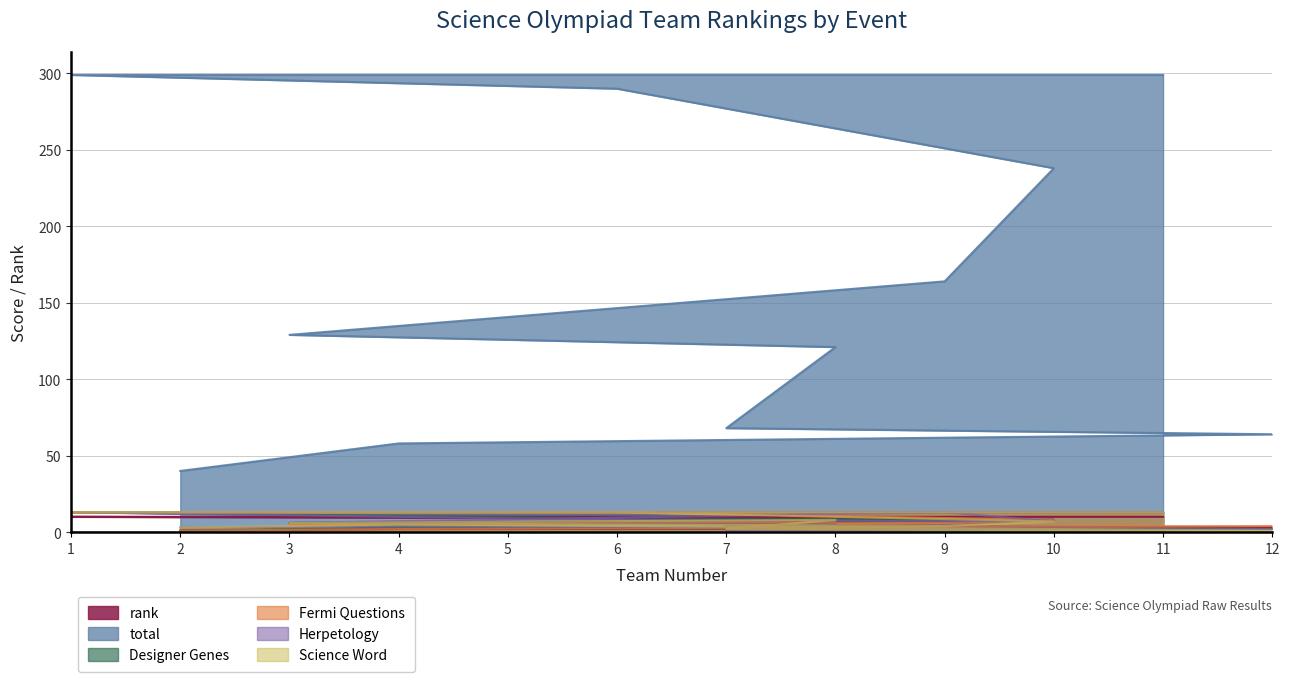

What is the minimum value shown in the chart?

1